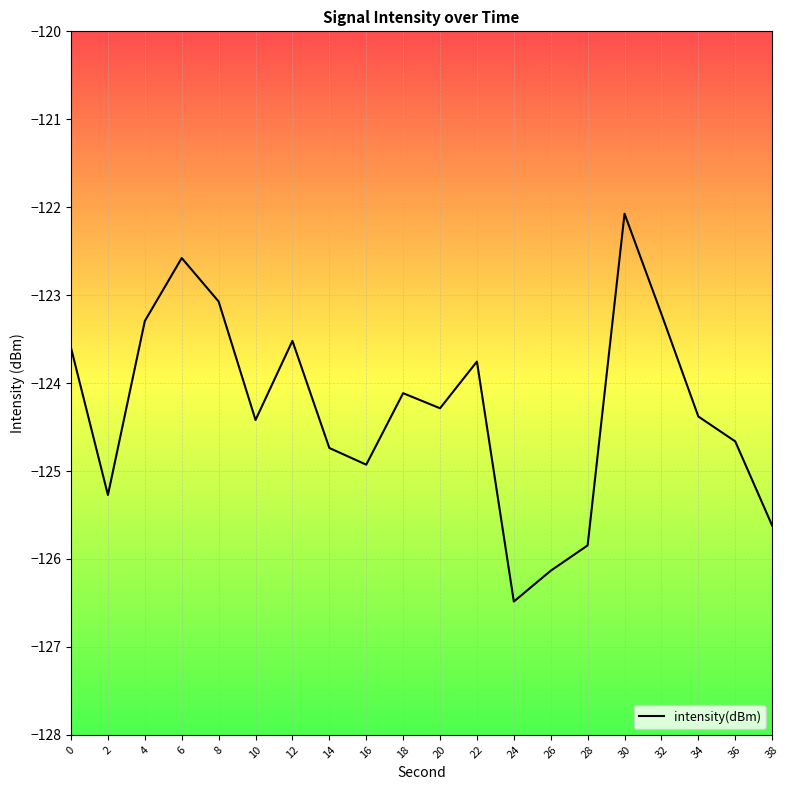

What is the difference between the maximum and minimum values?

4.4